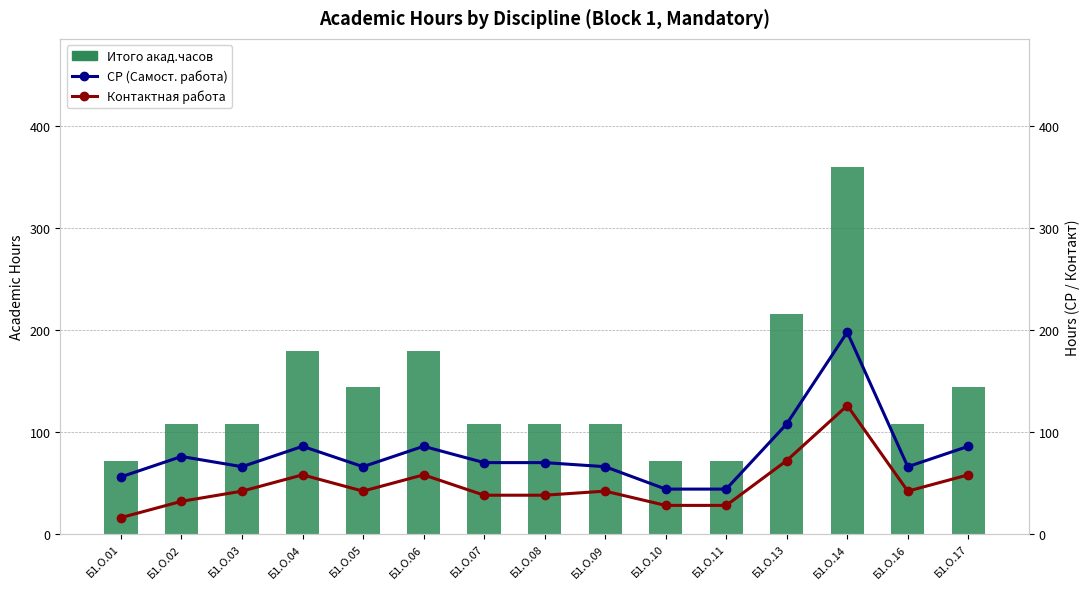

Does the chart contain stacked bars?

No